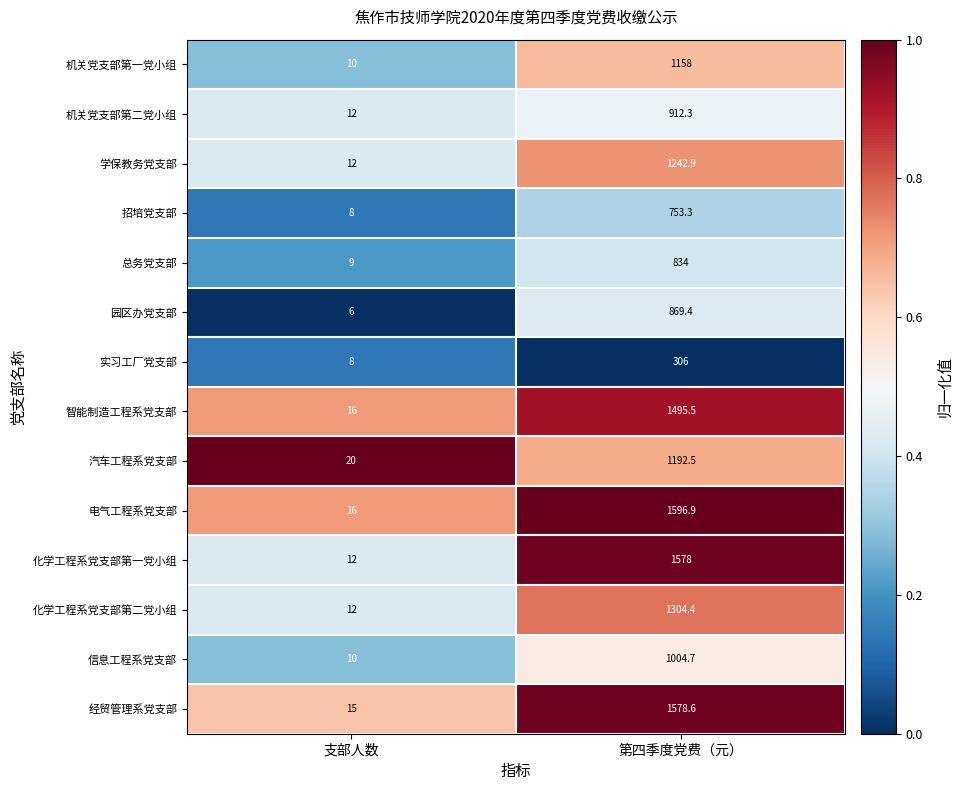

Reading left to right, list all the values displayed in this chart.

机关党支部第一党小组: 支部人数=10.0	第四季度党费（元）=1158.0
机关党支部第二党小组: 支部人数=12.0	第四季度党费（元）=912.3
学保教务党支部: 支部人数=12.0	第四季度党费（元）=1242.9
招培党支部: 支部人数=8.0	第四季度党费（元）=753.3
总务党支部: 支部人数=9.0	第四季度党费（元）=834.0
园区办党支部: 支部人数=6.0	第四季度党费（元）=869.4
实习工厂党支部: 支部人数=8.0	第四季度党费（元）=306.0
智能制造工程系党支部: 支部人数=16.0	第四季度党费（元）=1495.5
汽车工程系党支部: 支部人数=20.0	第四季度党费（元）=1192.5
电气工程系党支部: 支部人数=16.0	第四季度党费（元）=1596.9
化学工程系党支部第一党小组: 支部人数=12.0	第四季度党费（元）=1578.0
化学工程系党支部第二党小组: 支部人数=12.0	第四季度党费（元）=1304.4
信息工程系党支部: 支部人数=10.0	第四季度党费（元）=1004.7
经贸管理系党支部: 支部人数=15.0	第四季度党费（元）=1578.6